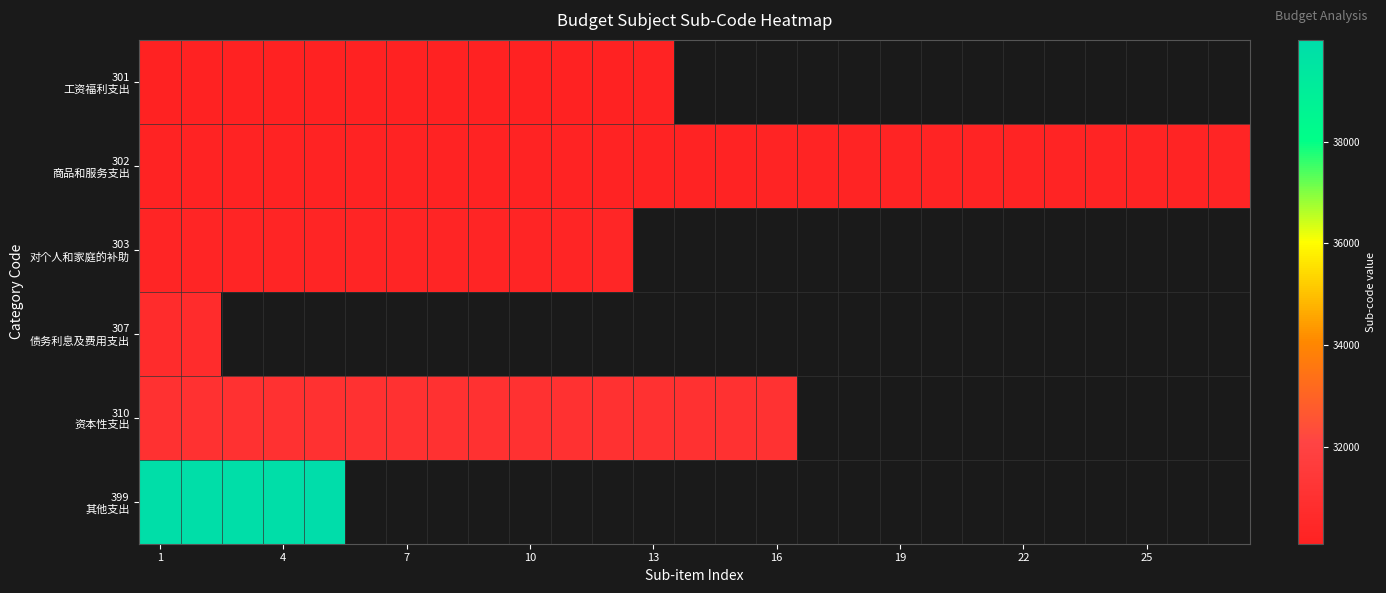

At how many categories does at least one series exceed 31741?

5